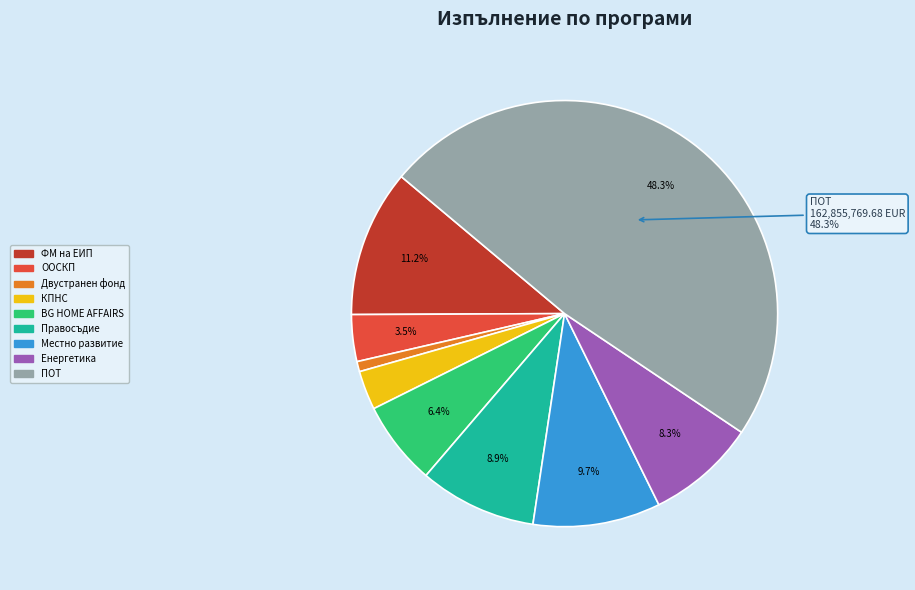

Rank the categories by value from lowest to highest.

Двустранен фонд, КПНС, ООСКП, BG HOME AFFAIRS, Енергетика, Правосъдие, Местно развитие, ФМ на ЕИП, ПОТ